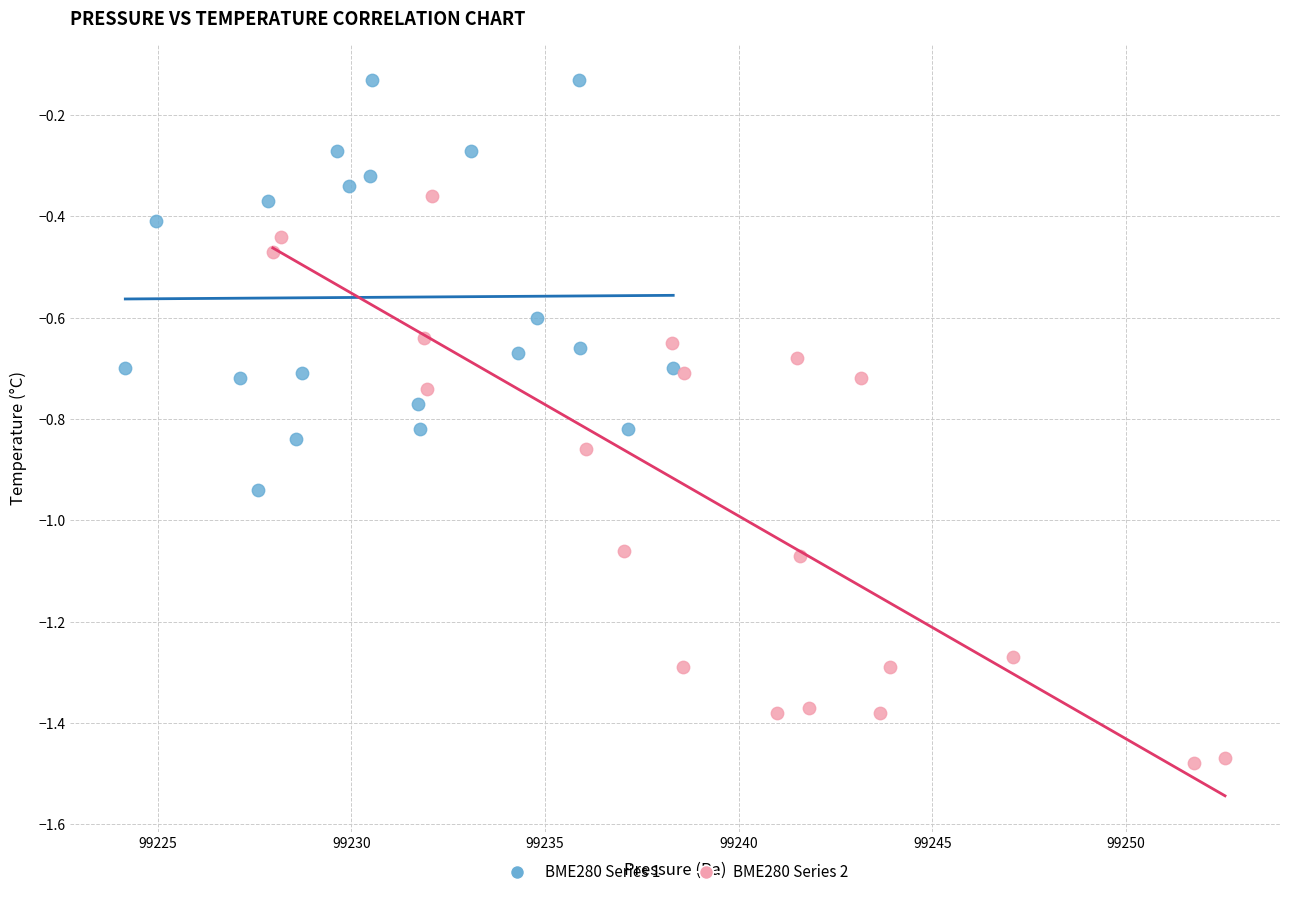

Which series reaches the minimum Y coordinate?

BME280 Series 2